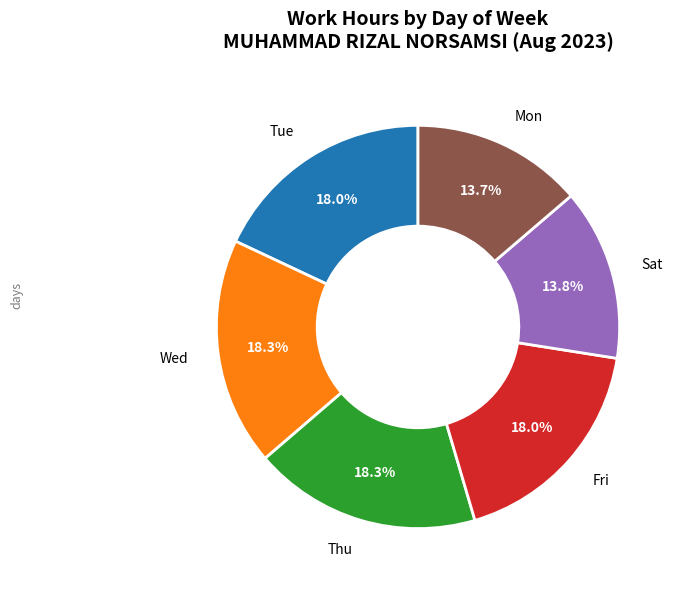

Is there a majority slice in this chart?

No